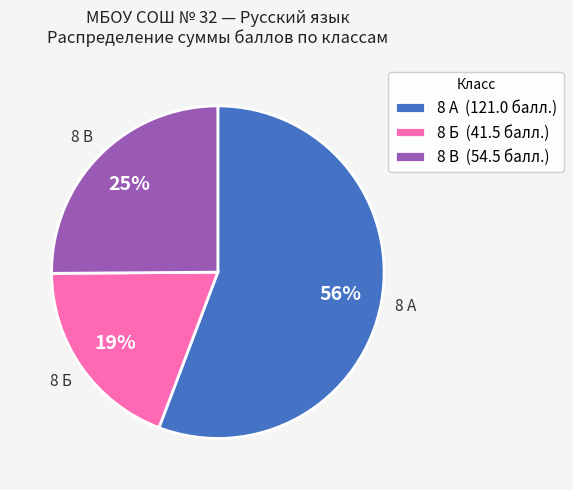

How many segments does this pie chart have?

3